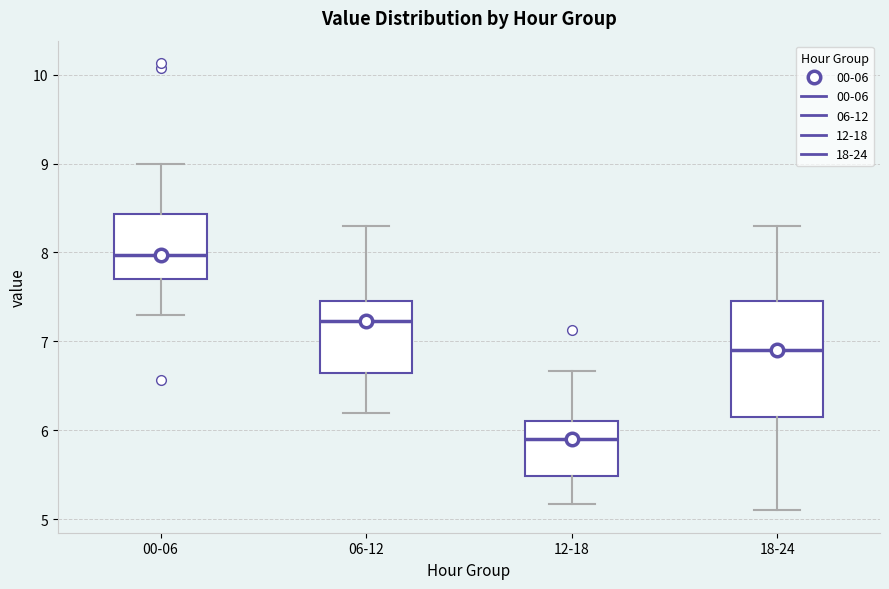

Comparing the boxes themselves (not the whiskers), which one is the tallest?

18-24